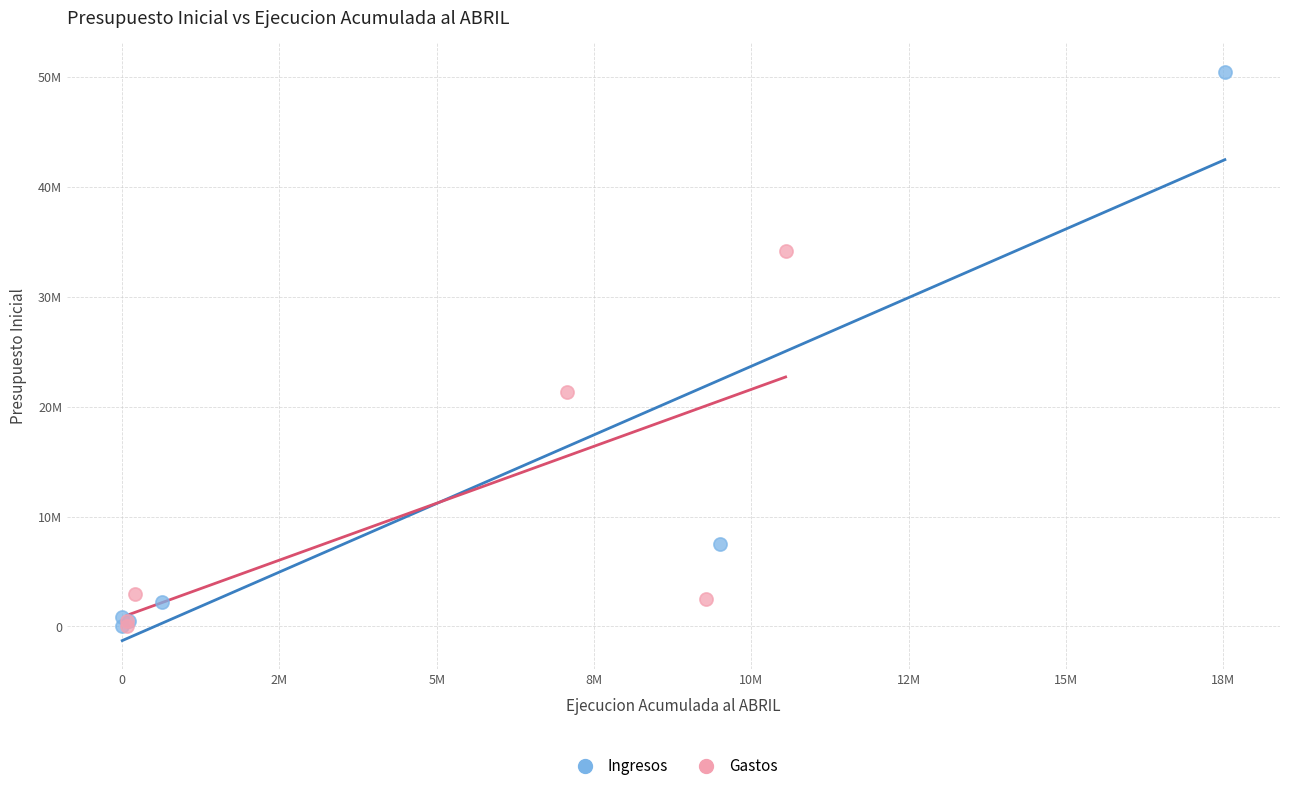

What are all the series names shown in the legend?

Ingresos, Gastos